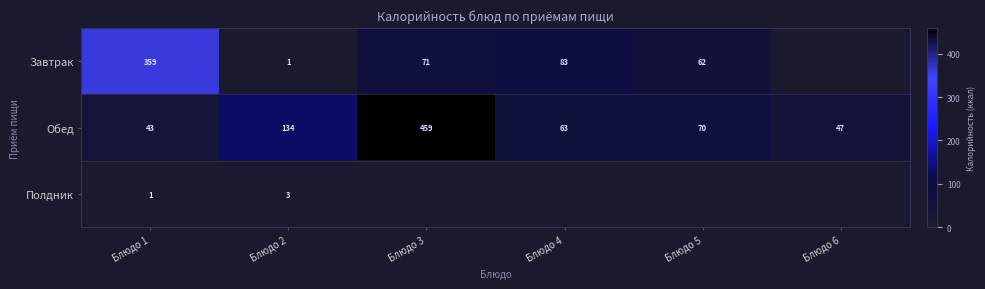

What is the difference between the maximum and minimum values in the Обед series?

416